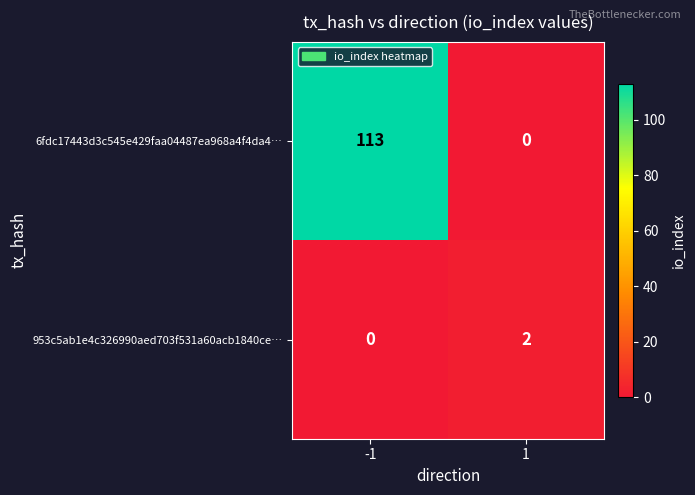

What is the difference between the highest and lowest values at 1?

2